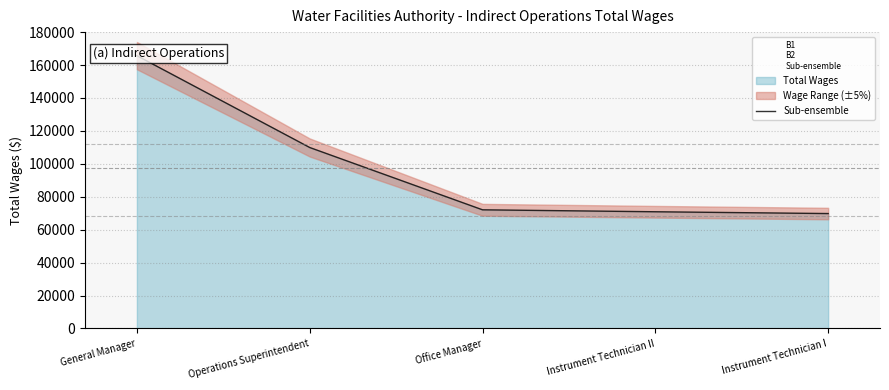

Which label corresponds to the largest value in the chart?

General Manager